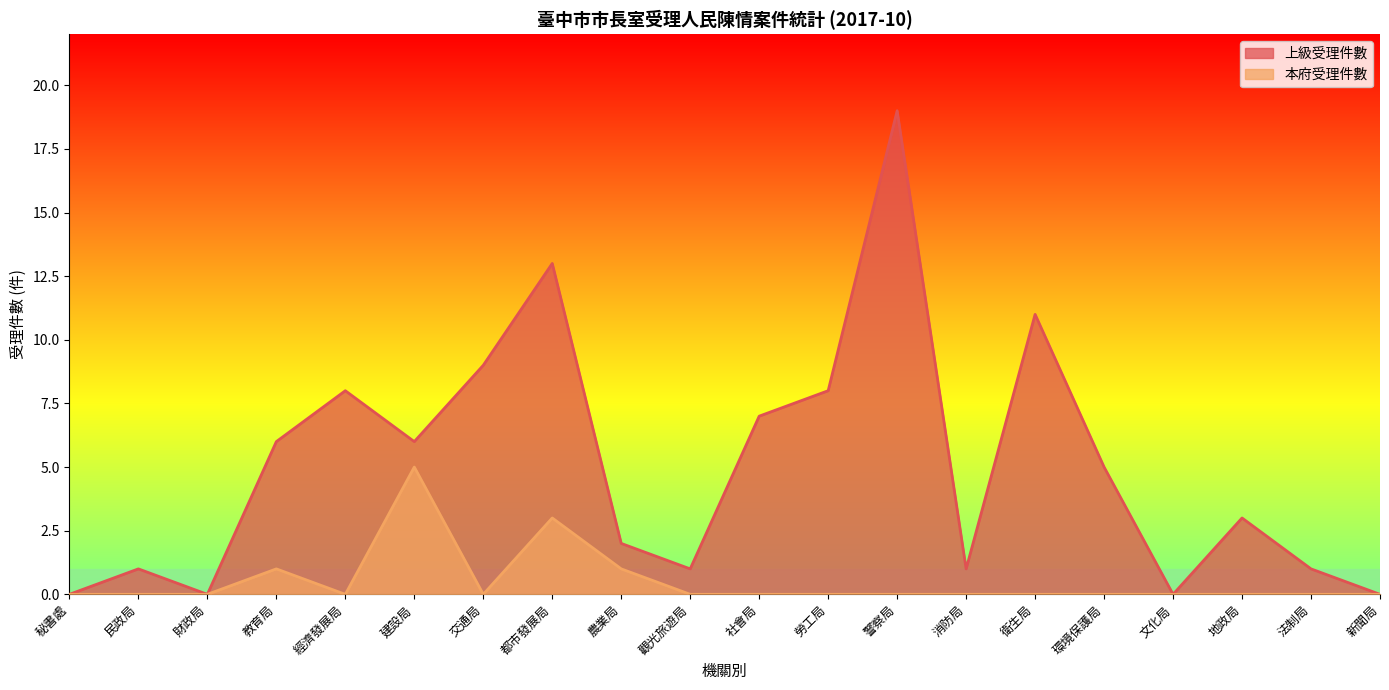

At which label does 本府受理件數 reach its minimum?

秘書處